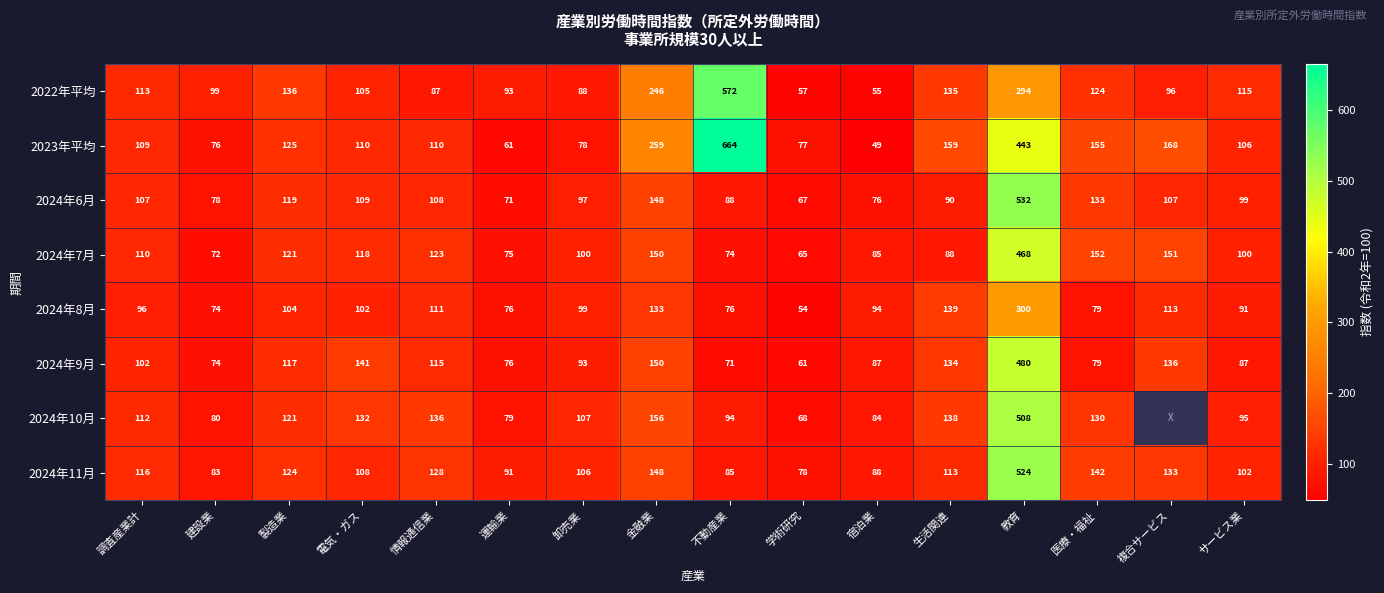

The value of 2024年8月 at 製造業 is 104.0. True or false?

True